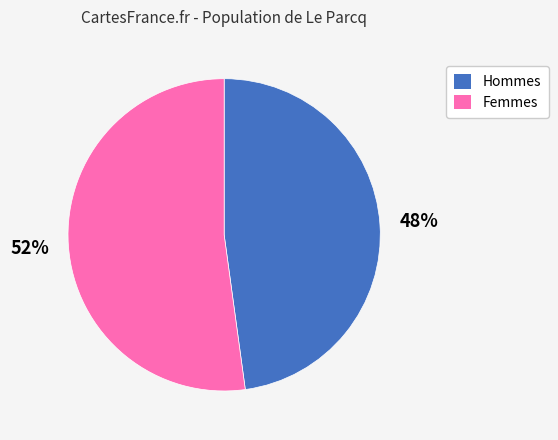

Which category has the smallest portion of the pie?

Hommes